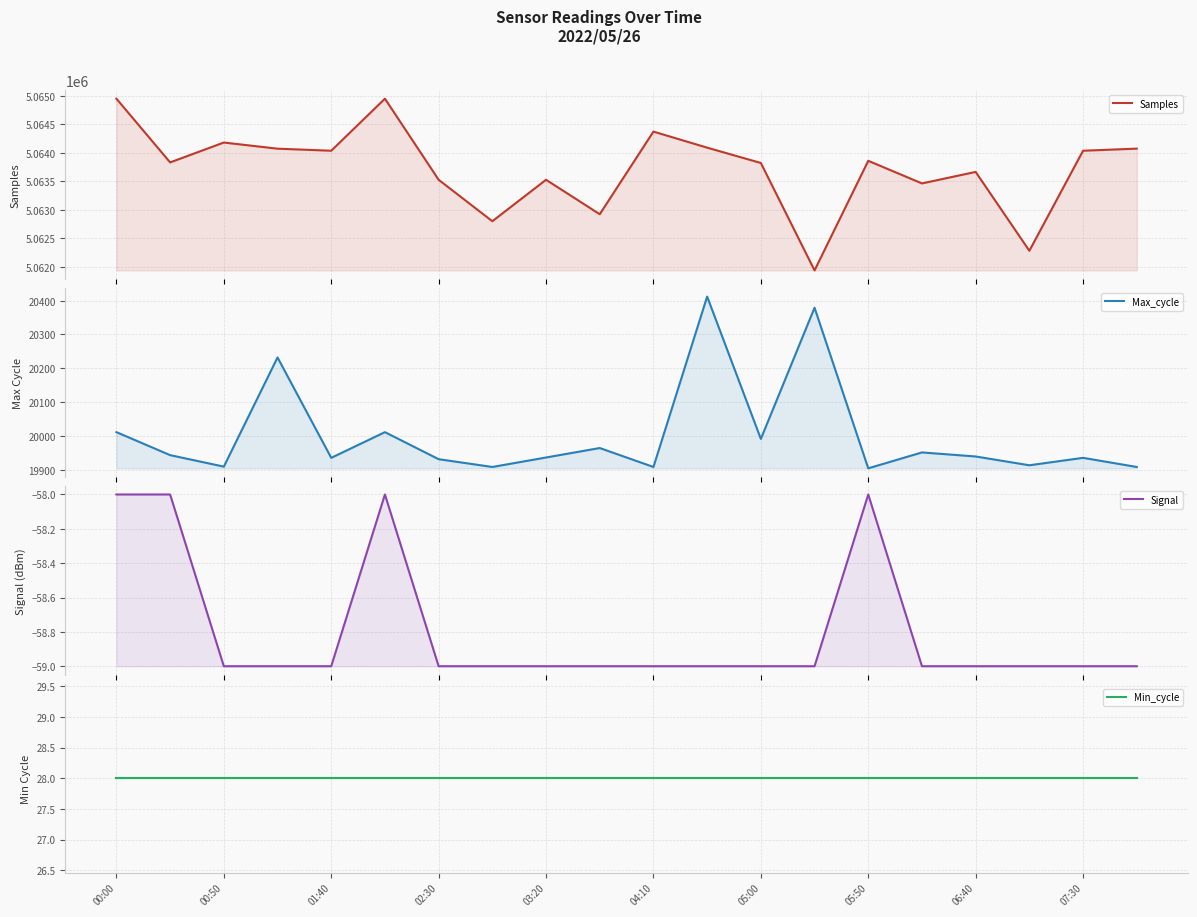

Reading right to left, list all the values displayed in this chart.

Samples: 5064074	5064037	5062280	5063665	5063463	5063860	5061935	5063822	5064091	5064373	5062922	5063527	5062799	5063527	5064951	5064037	5064073	5064181	5063832	5064951
Max_cycle: 19908	19935	19913	19939	19951	19904	20379	19991	20412	19908	19964	19936	19908	19931	20011	19935	20232	19909	19943	20011
Signal: -59	-59	-59	-59	-59	-58	-59	-59	-59	-59	-59	-59	-59	-59	-58	-59	-59	-59	-58	-58
Min_cycle: 28	28	28	28	28	28	28	28	28	28	28	28	28	28	28	28	28	28	28	28